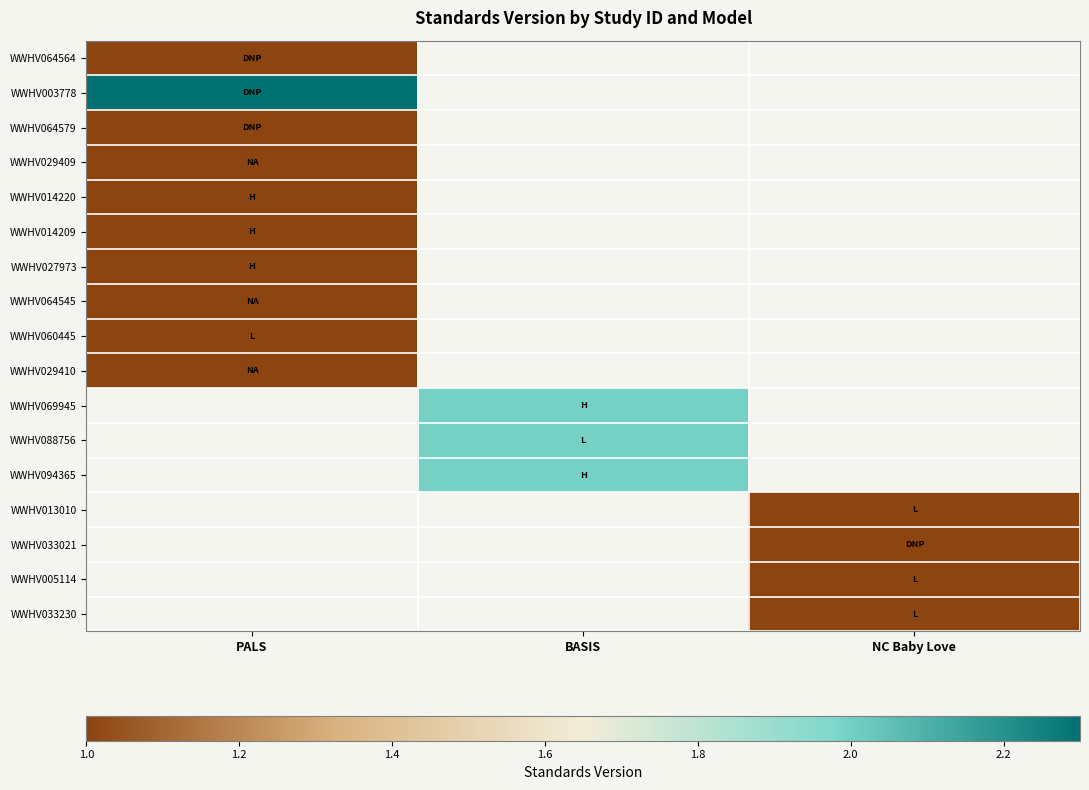

Between PALS and BASIS, which is larger?

BASIS